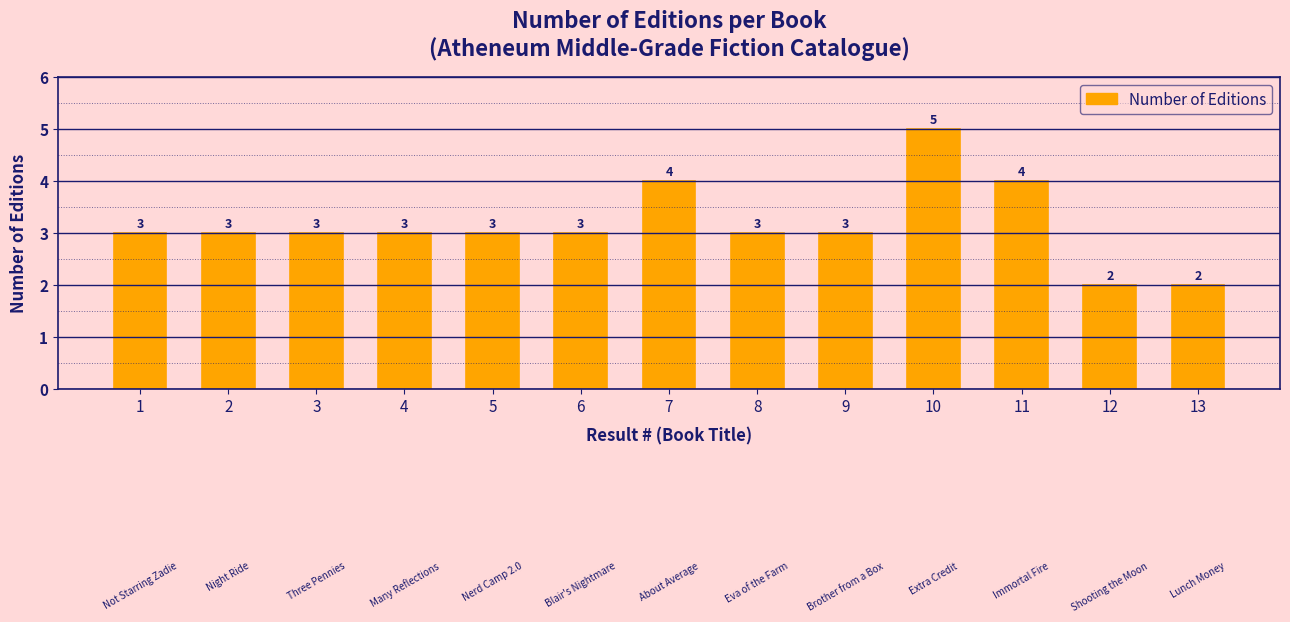

What is the ratio of the value at 8 to the value at 10?

0.6